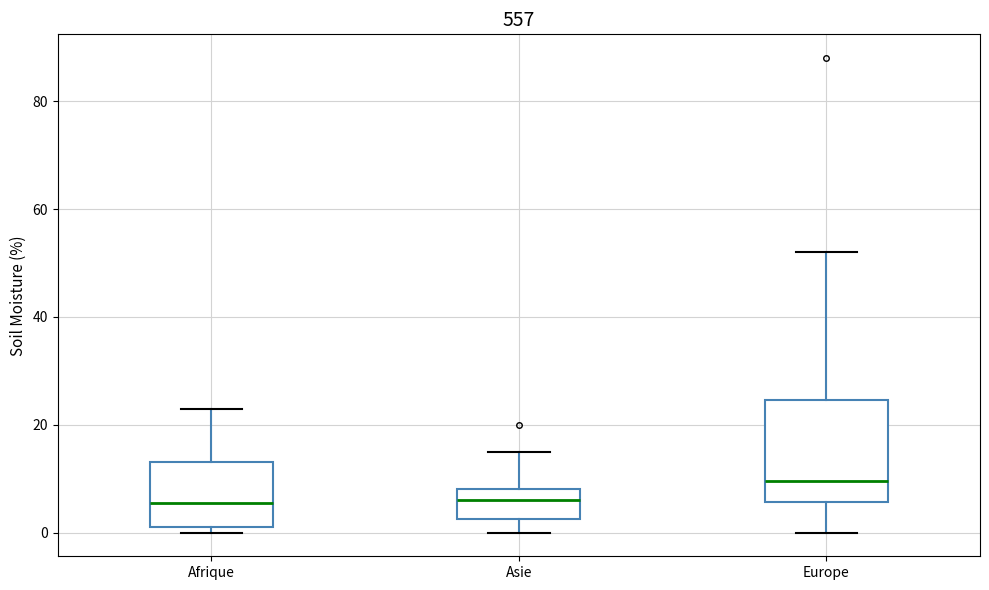

Where is the upper edge of the box for Afrique on the y-axis? The values are not printed on the chart, so give them approximately, as read against the axis.

14